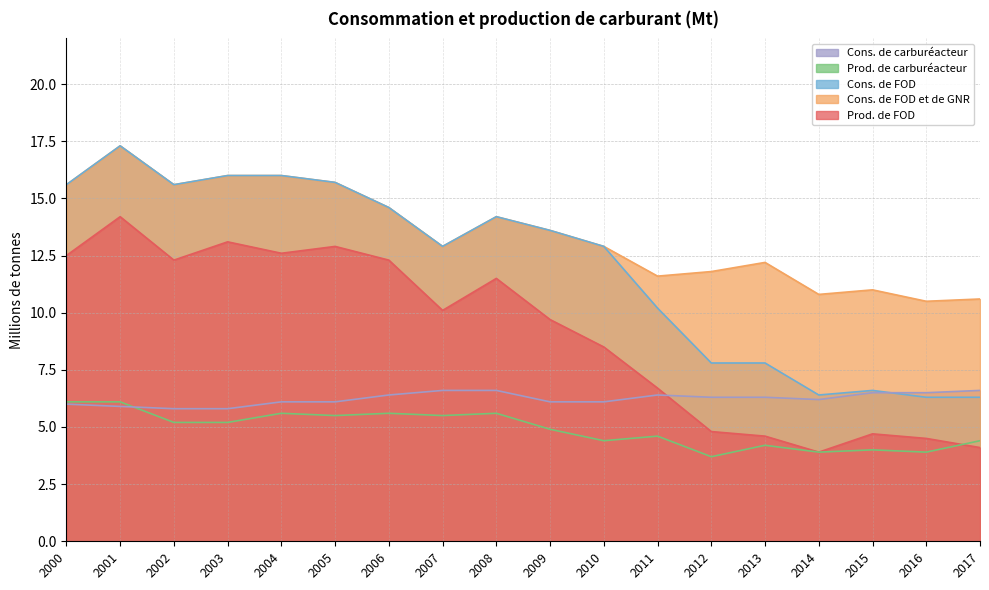

How many interior local valleys does the Cons. de FOD et de GNR series have?

5